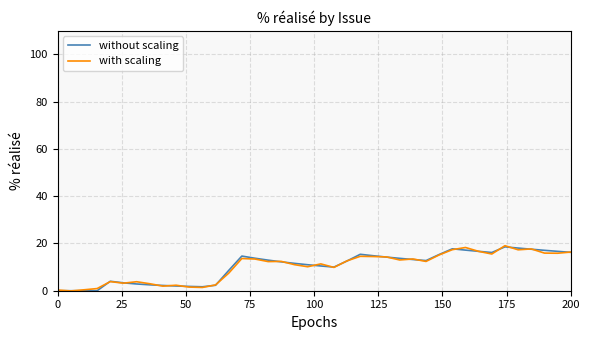

What is the maximum value for without scaling?

18.6